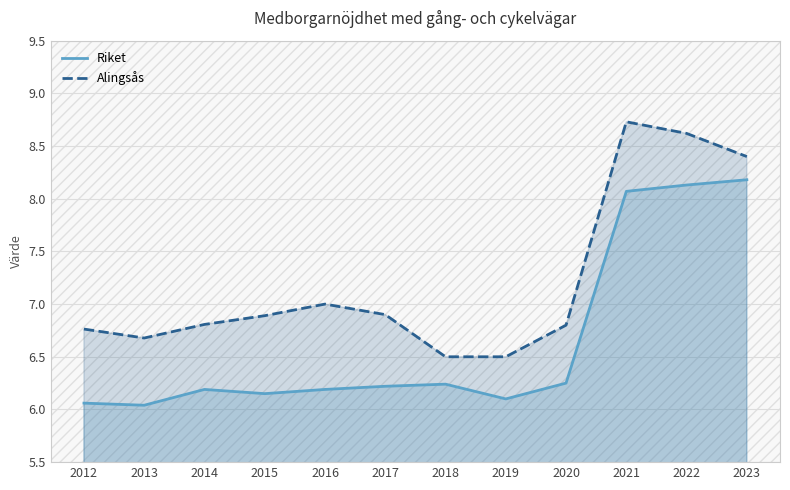

What is the maximum value for Riket?

8.2